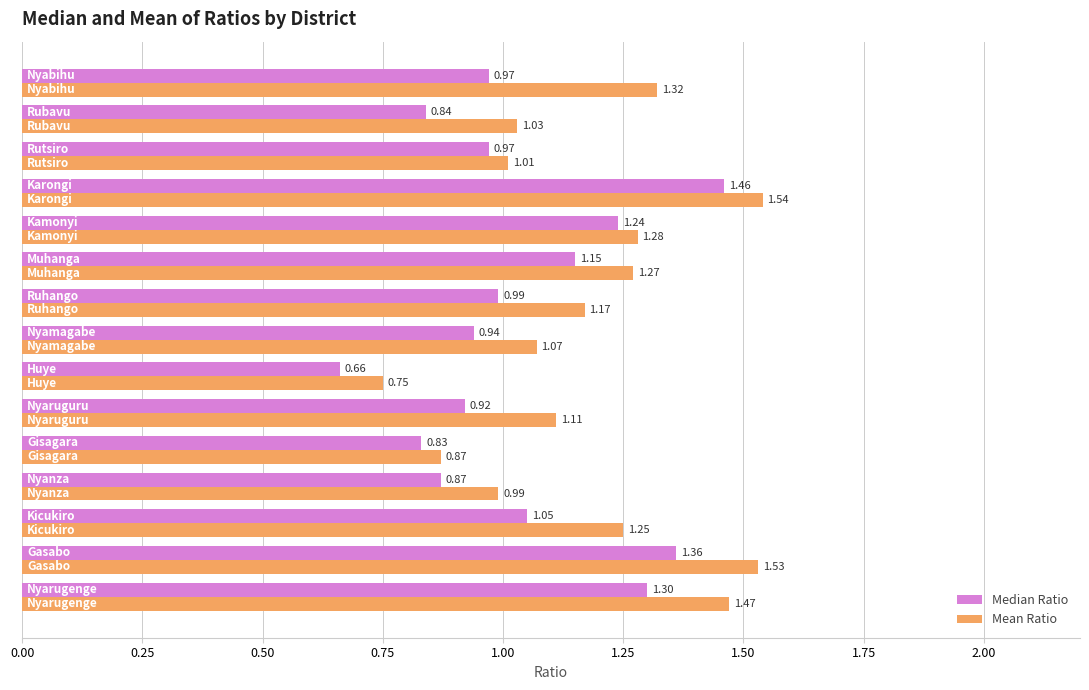

Rank the series by their maximum value, from highest to lowest.

Mean Ratio, Median Ratio